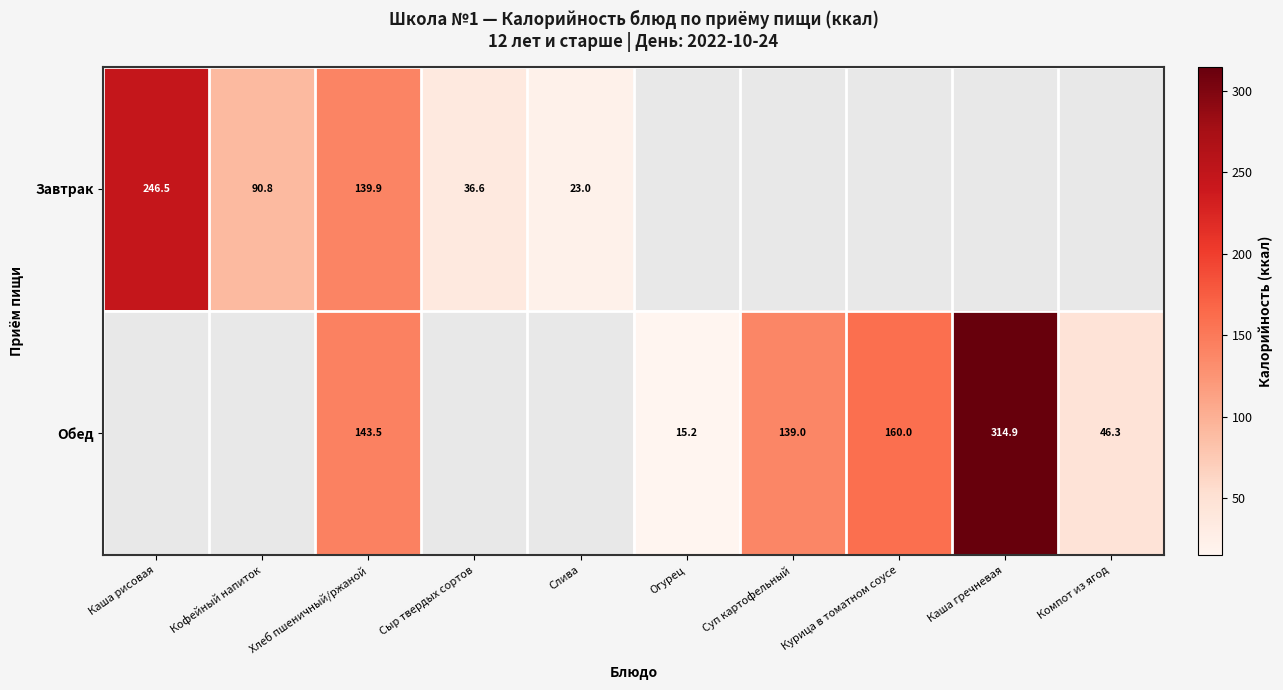

Count the number of categories in the chart.

10